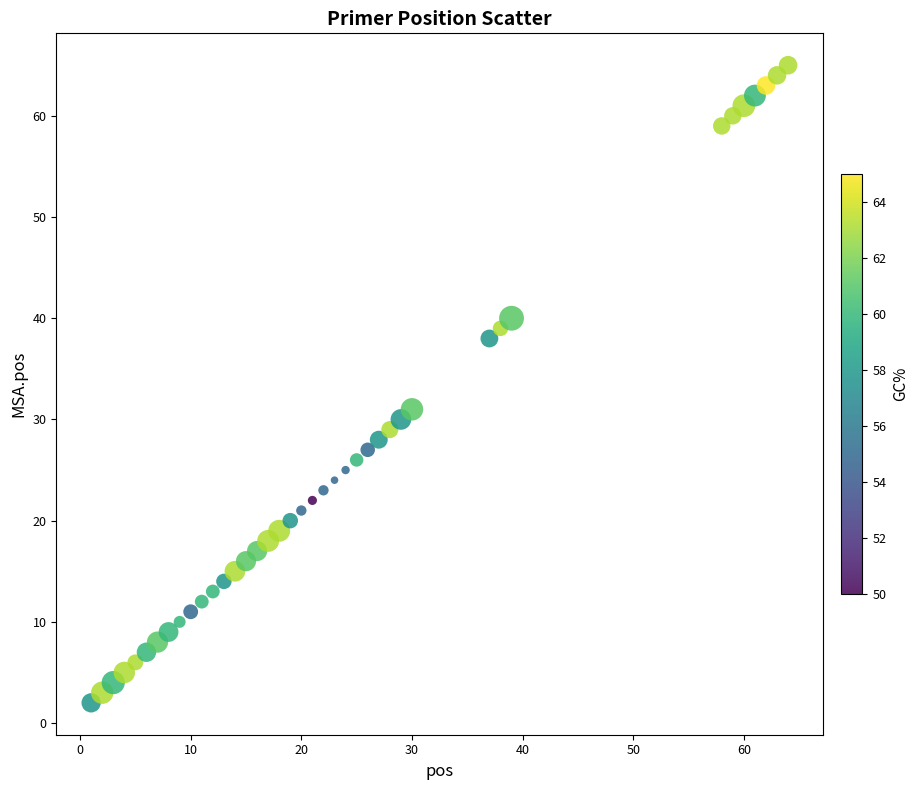

What is the range of Y values (max minus min)?

63